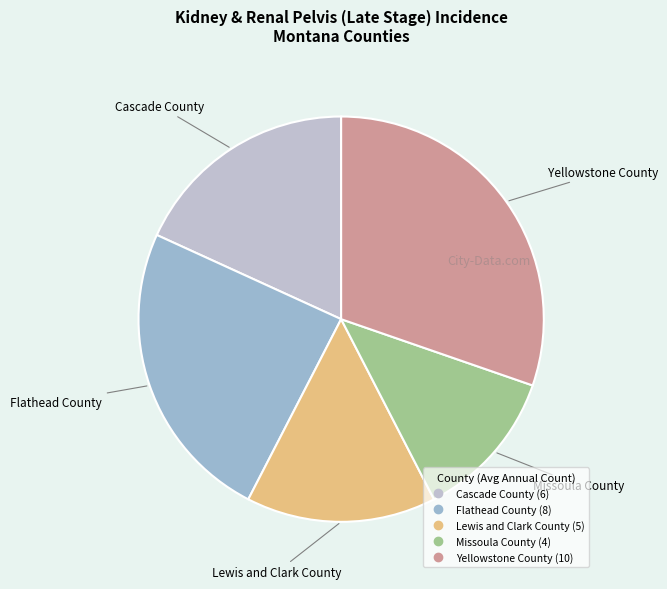

How many segments does this pie chart have?

5